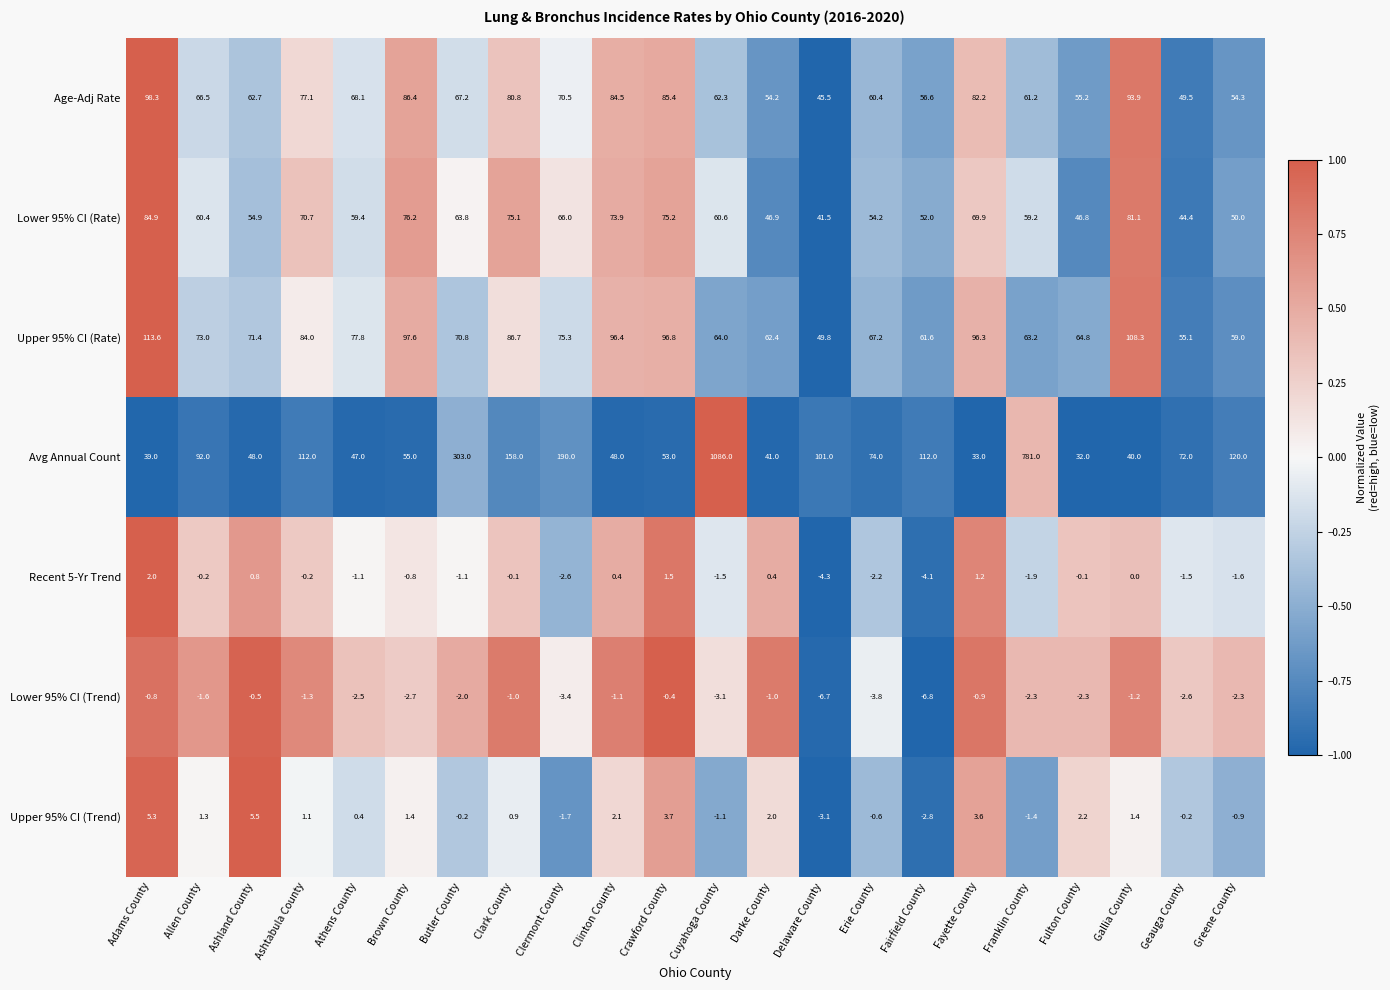

Count the number of data series in this chart.

7